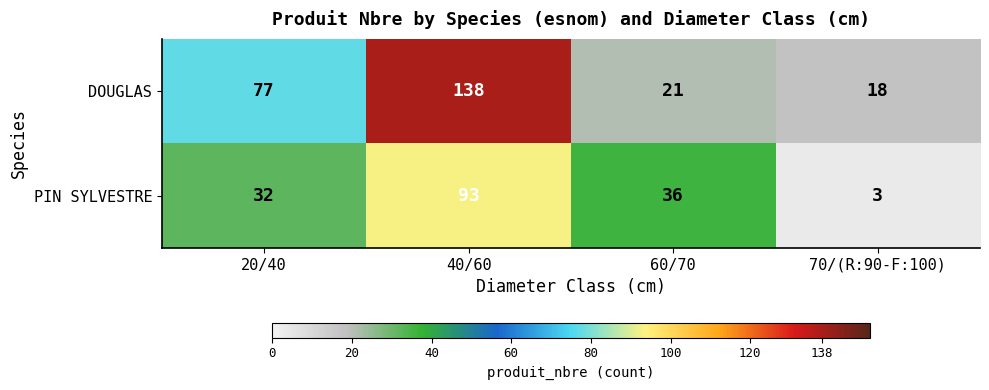

Reading right to left, list all the values displayed in this chart.

DOUGLAS: 18	21	138	77
PIN SYLVESTRE: 3	36	93	32